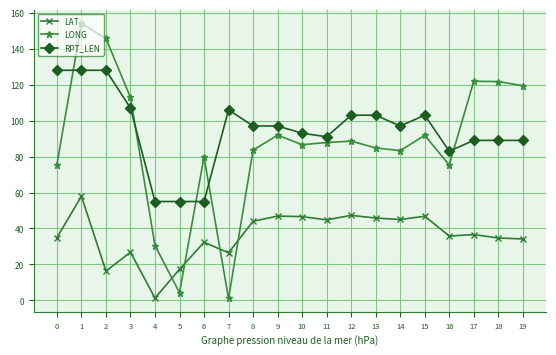

What are all the series names shown in the legend?

LAT, LONG, RPT_LEN